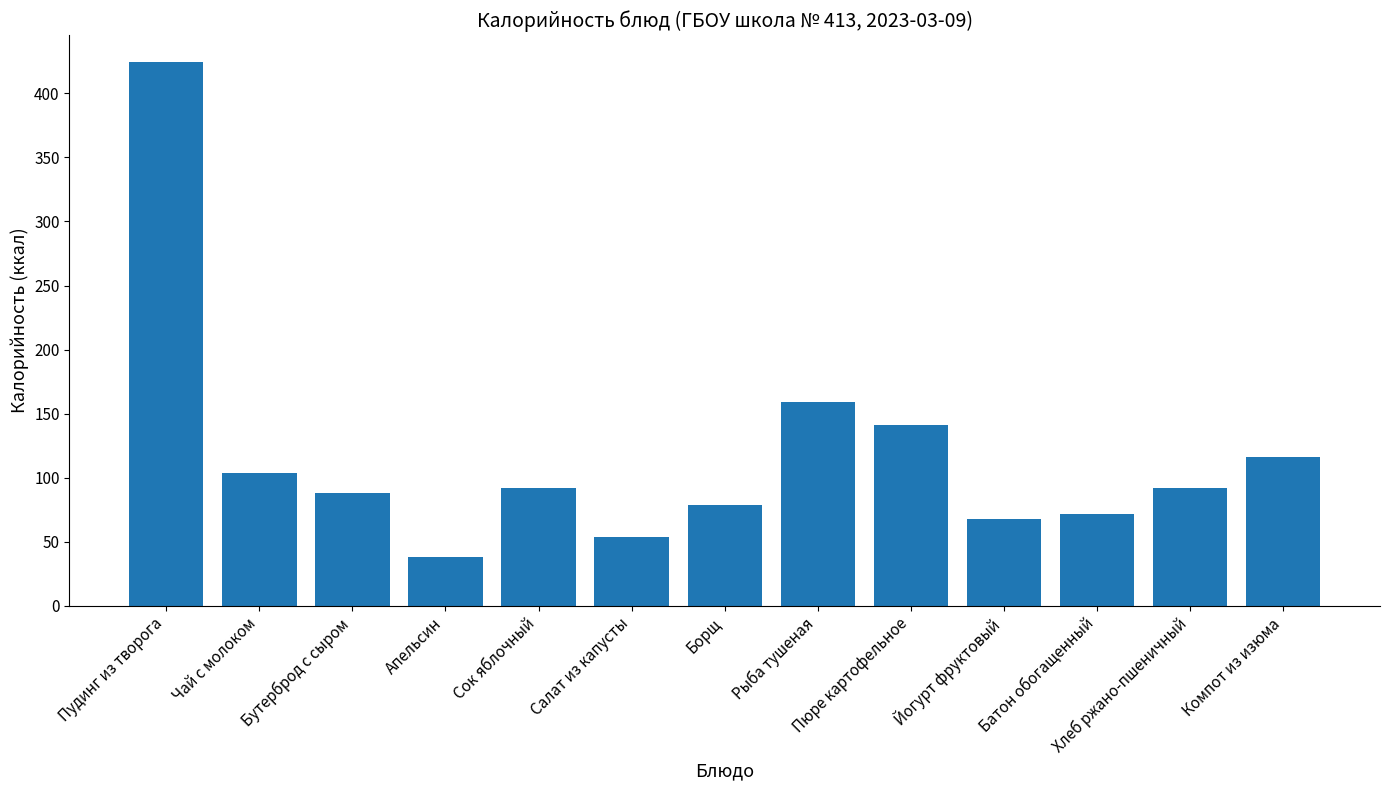

What is the sum of the values at Сок яблочный and Хлеб ржано-пшеничный?

184.0